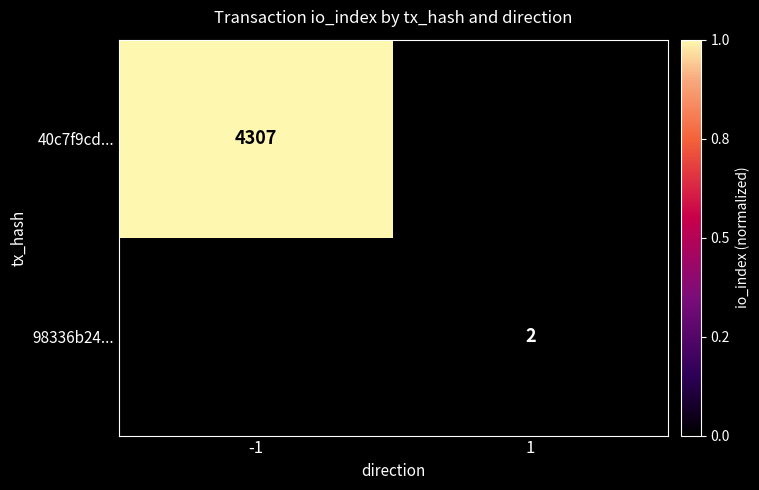

The 98336b24... series shows 1 at 1. True or false?

False